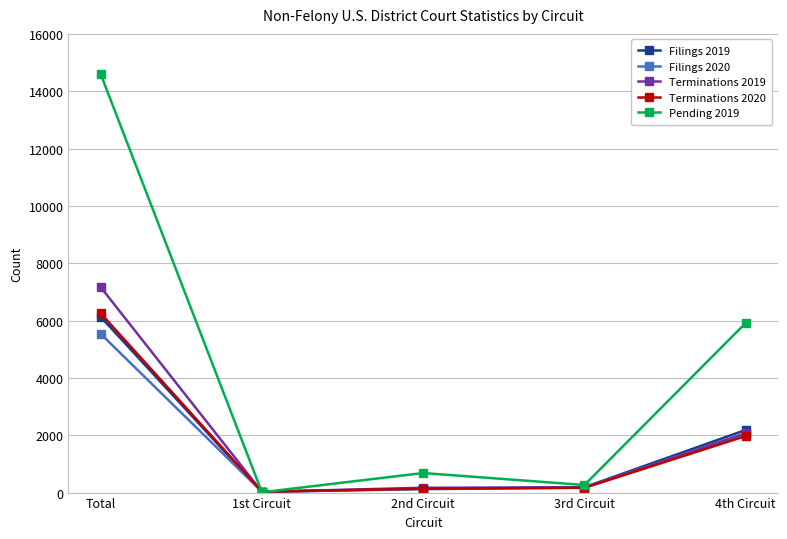

What is the average value of the Terminations 2019 series?

1920